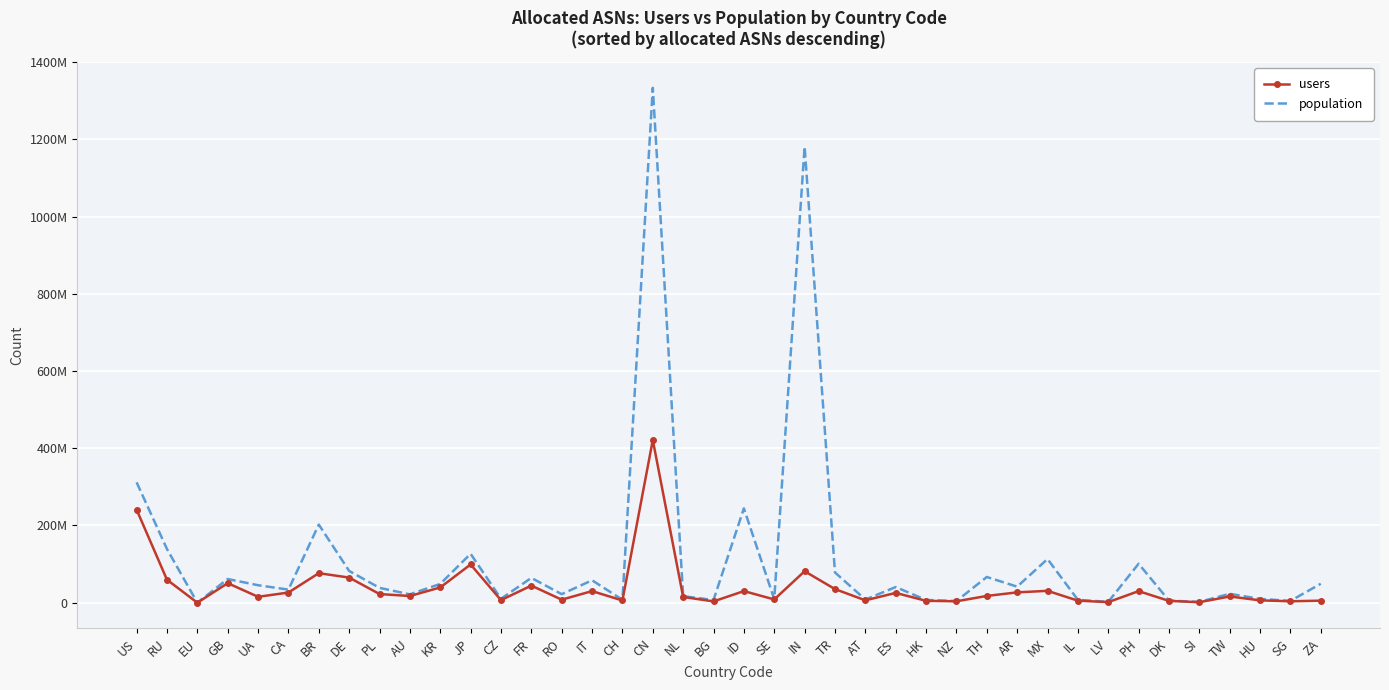

How many interior local valleys does the population series have?

14